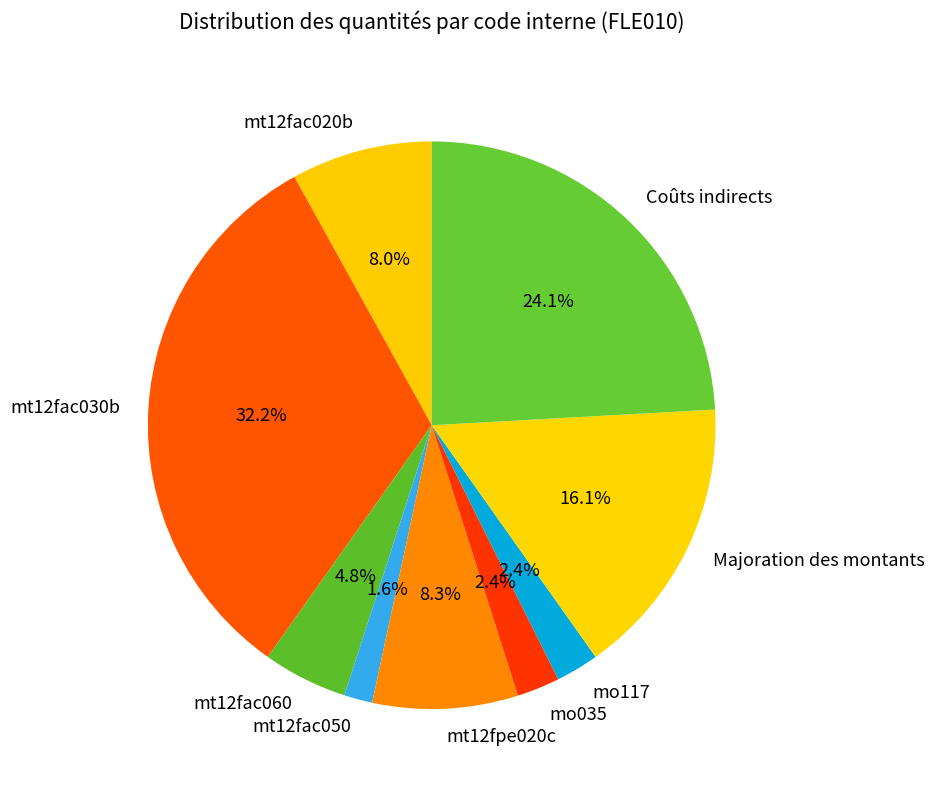

Which slice is the smallest?

mt12fac050